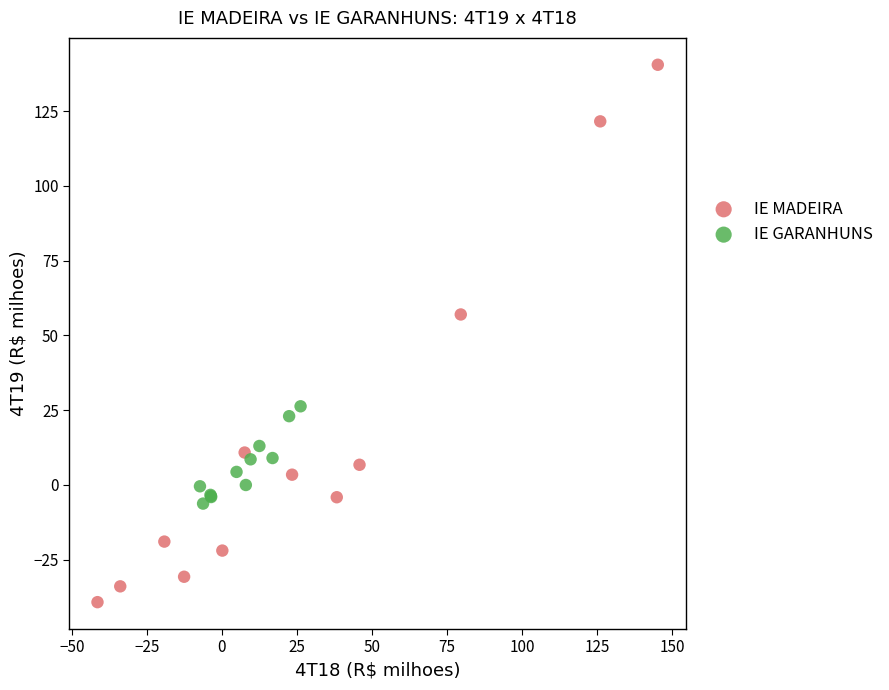

Which series contains the lowest Y value?

IE MADEIRA